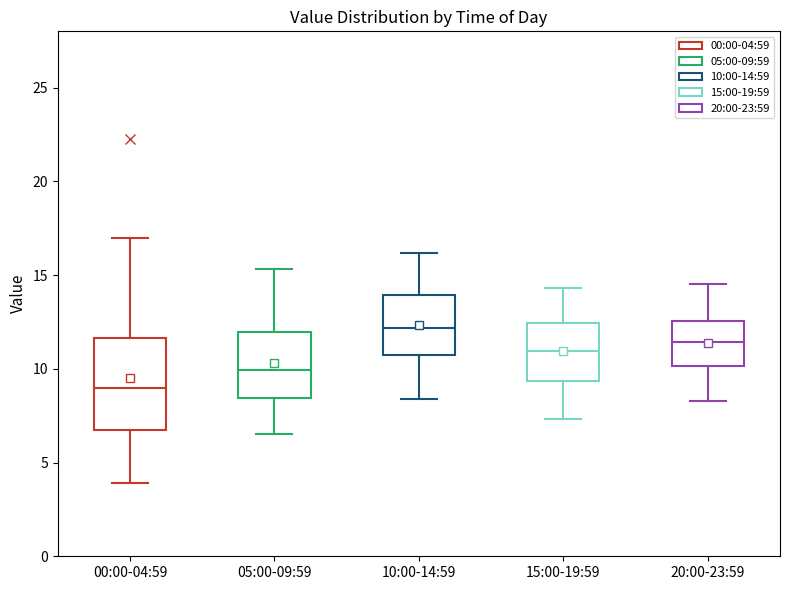

Where does the lower whisker of the box for 10:00-14:59 end on the y-axis? The values are not printed on the chart, so give them approximately, as read against the axis.

8.5